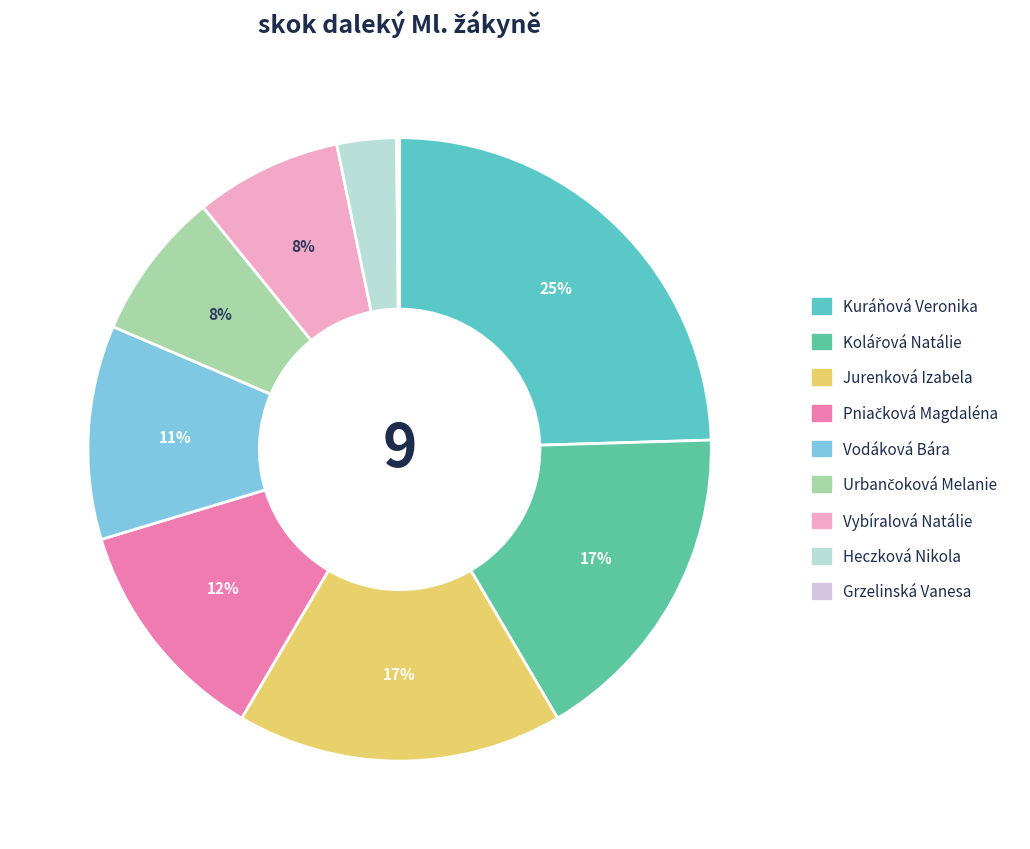

To the nearest percent, what percentage of the pie is Jurenková Izabela?

17%